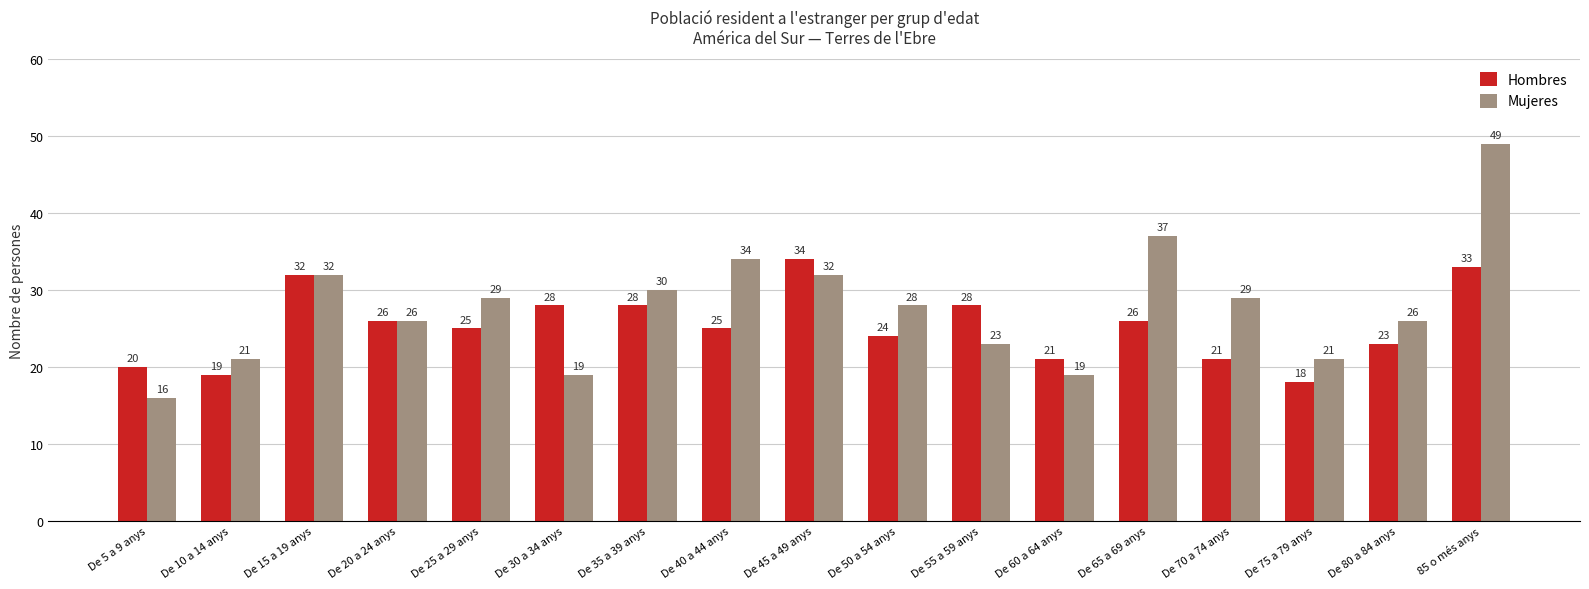

What is the label of the 16th bar from the left?

De 80 a 84 anys